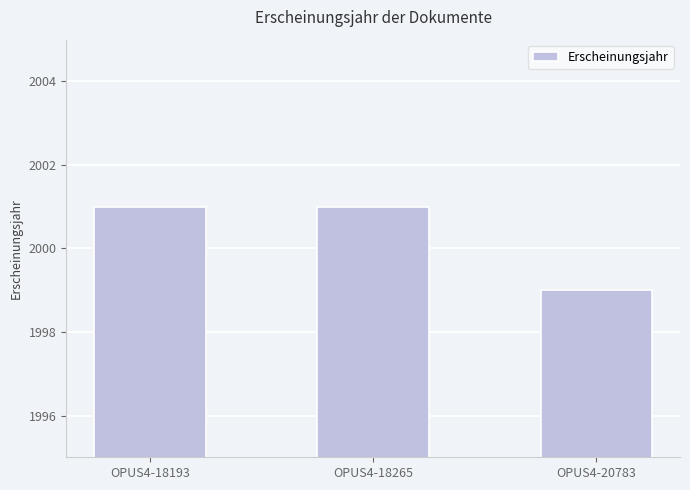

Is it true that the value at OPUS4-18265 is 510?

False